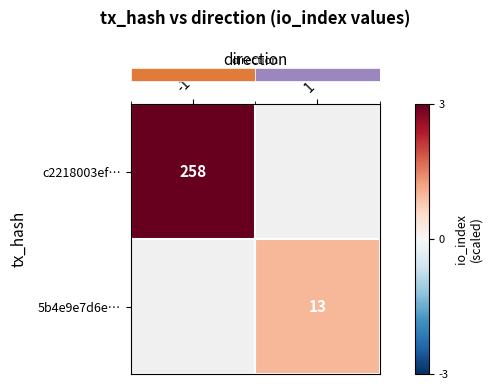

Is it true that row_0 equals 4.8 at -1?

False